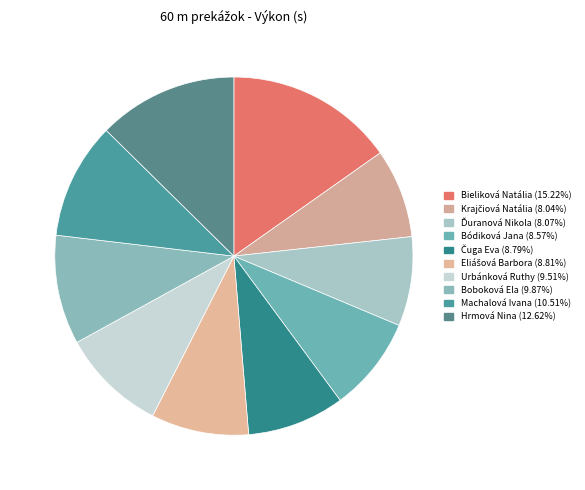

What percentage is the Eliášová Barbora slice, to the nearest percent?

9%